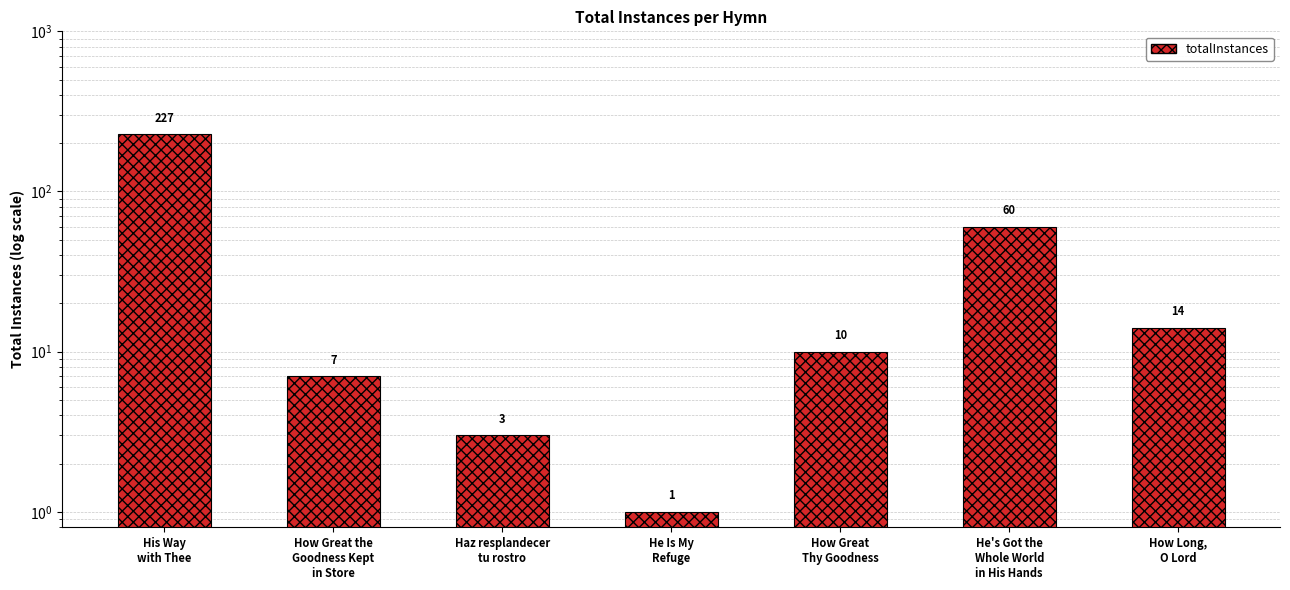

What is the label of the 3rd bar from the left?

Haz resplandecer
tu rostro